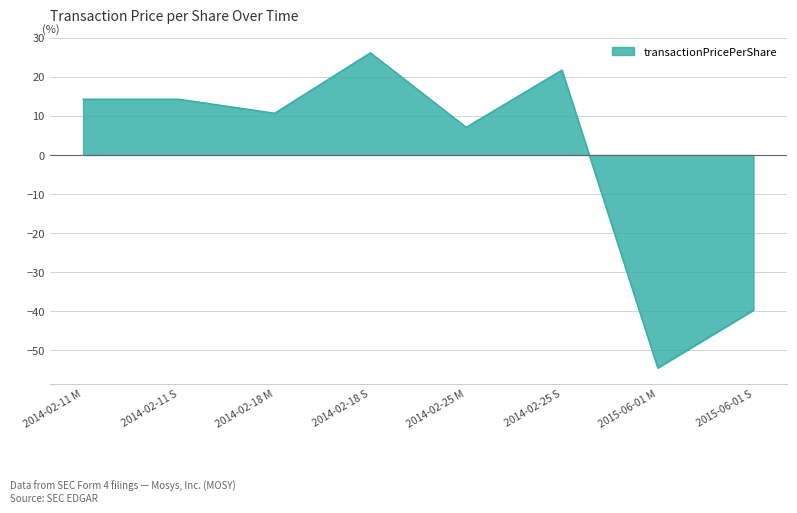

How many positive values are there?

6